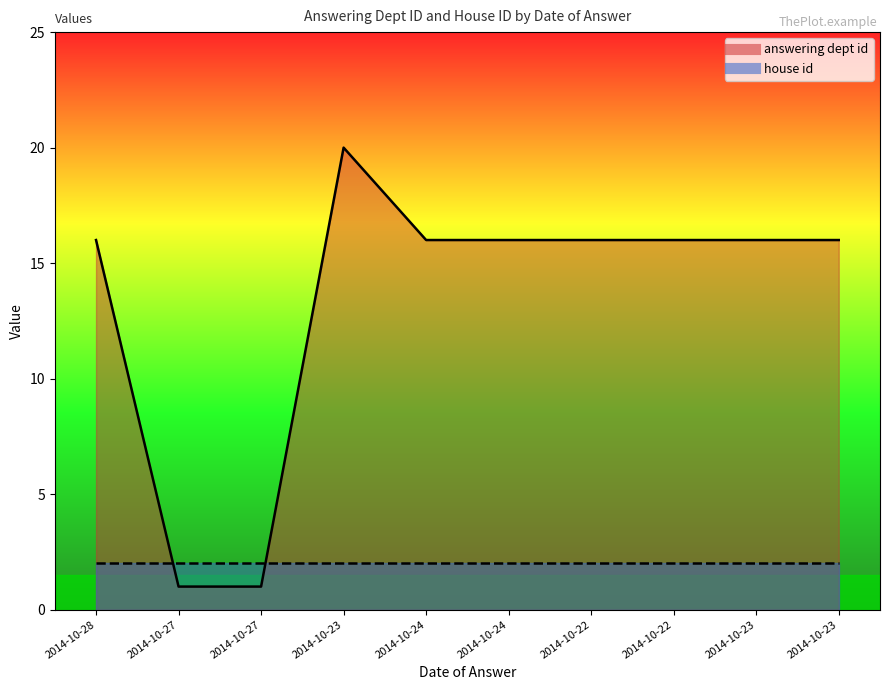

Where does the data first go above 16?

2014-10-23